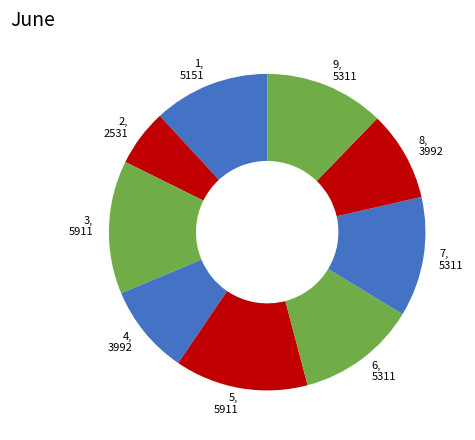

Does any single category account for the majority?

No